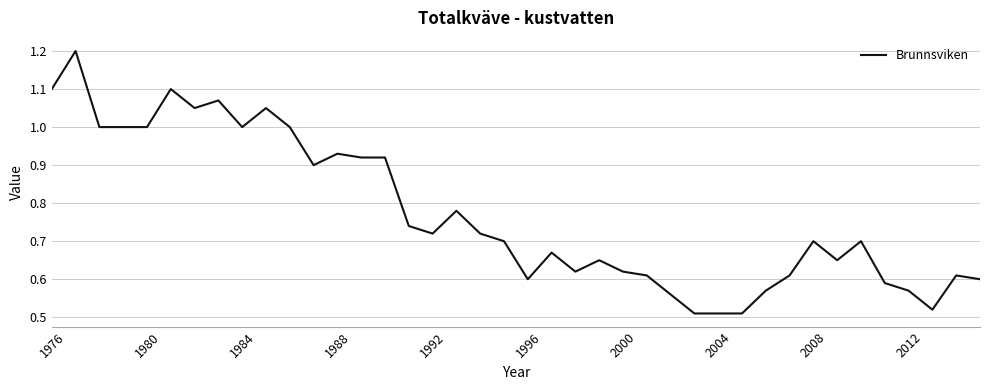

What is the maximum value shown in the chart?

1.2